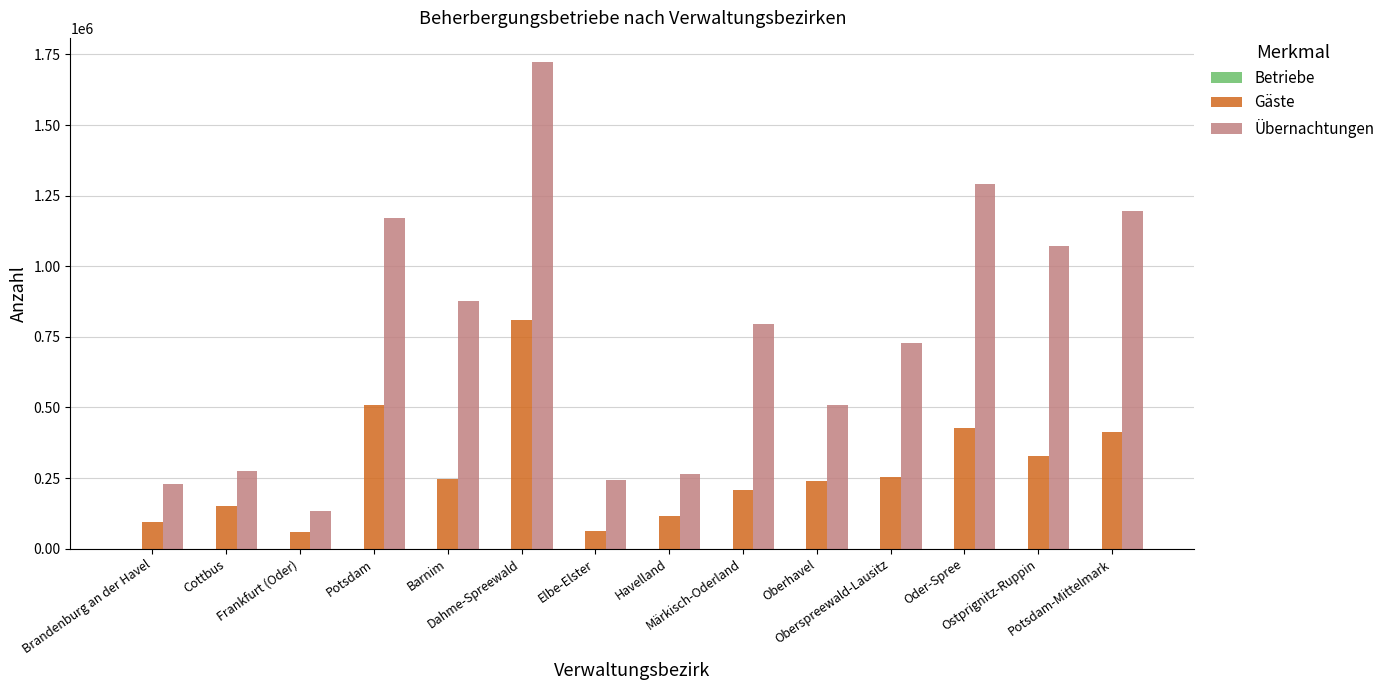

What is the sum of all Übernachtungen values?

10500186